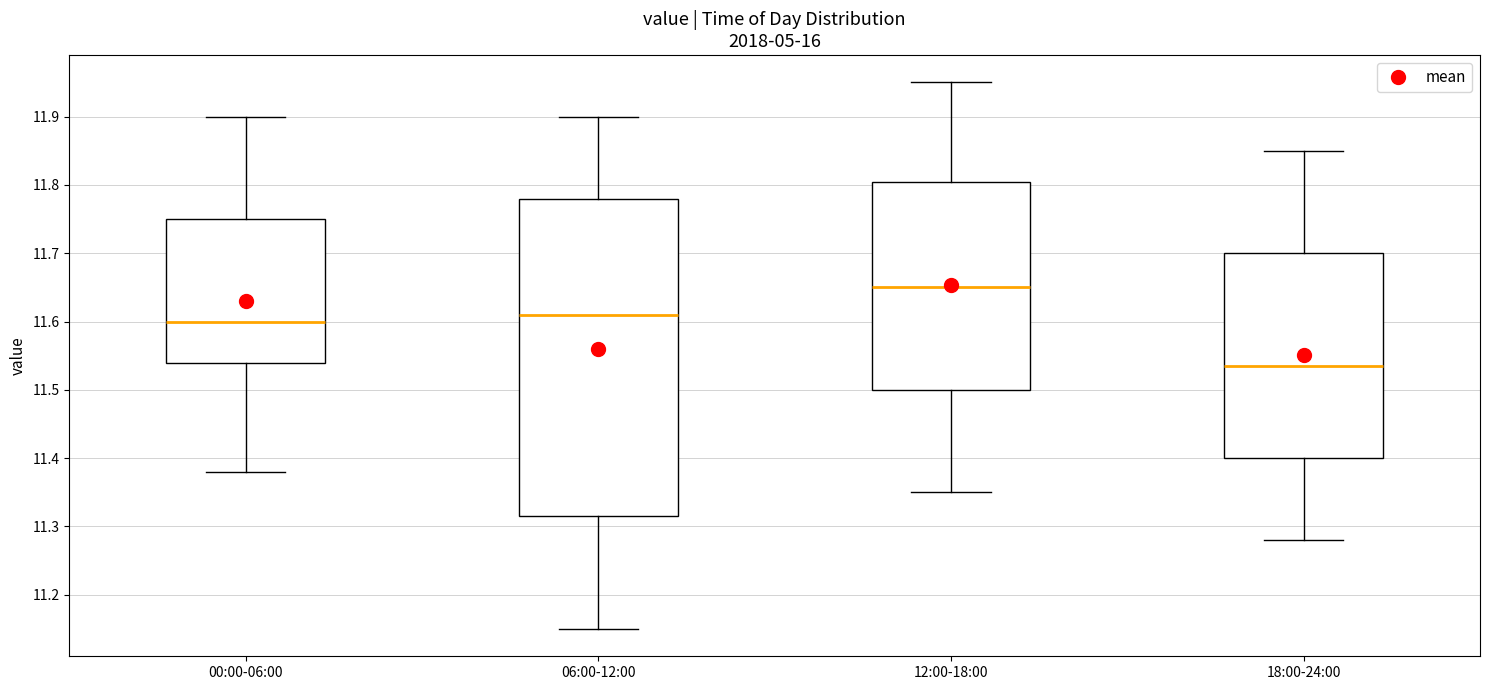

Reading left to right, read every box against the y-axis: the position of its median line, the range the box covers, and the ends of its whiskers. The values are not printed on the chart, so give them approximately, as read against the axis.

00:00-06:00: median 11.60, box 11.54 to 11.75, whiskers 11.38 to 11.90
06:00-12:00: median 11.61, box 11.32 to 11.78, whiskers 11.15 to 11.90
12:00-18:00: median 11.65, box 11.50 to 11.81, whiskers 11.35 to 11.95
18:00-24:00: median 11.54, box 11.40 to 11.70, whiskers 11.28 to 11.85